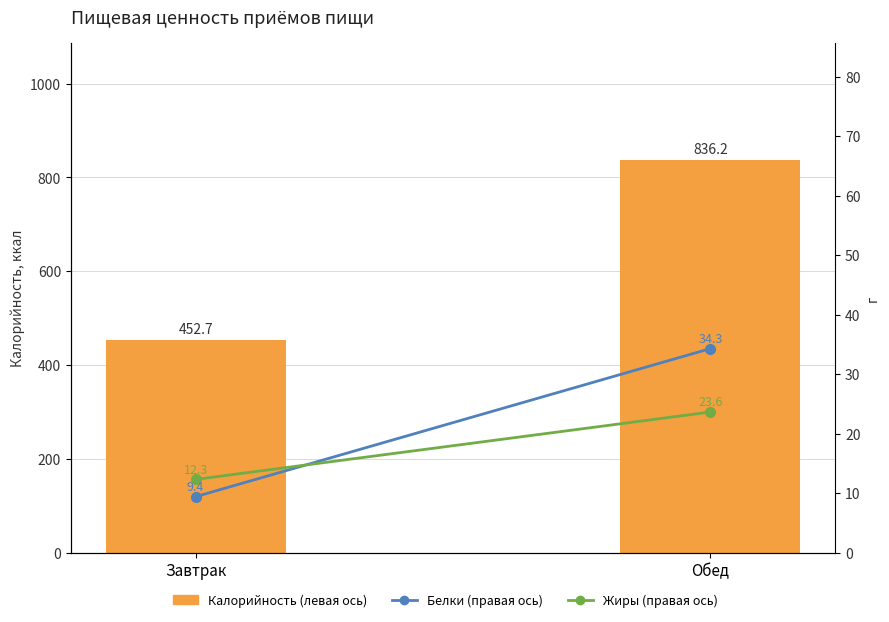

What is the lowest value of the Белки (правая ось) series?

9.4